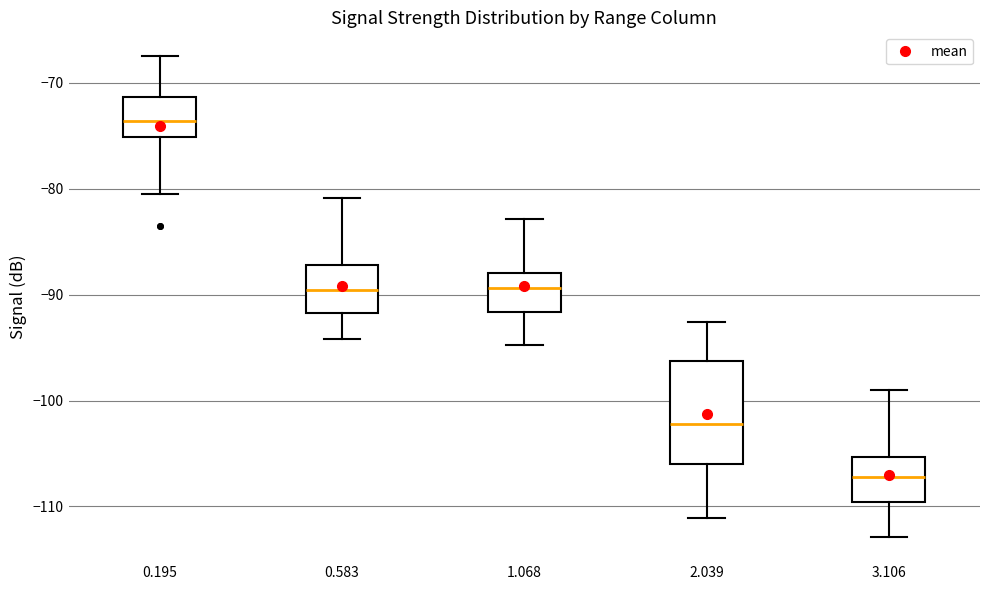

Which box's median line is the highest?

0.195